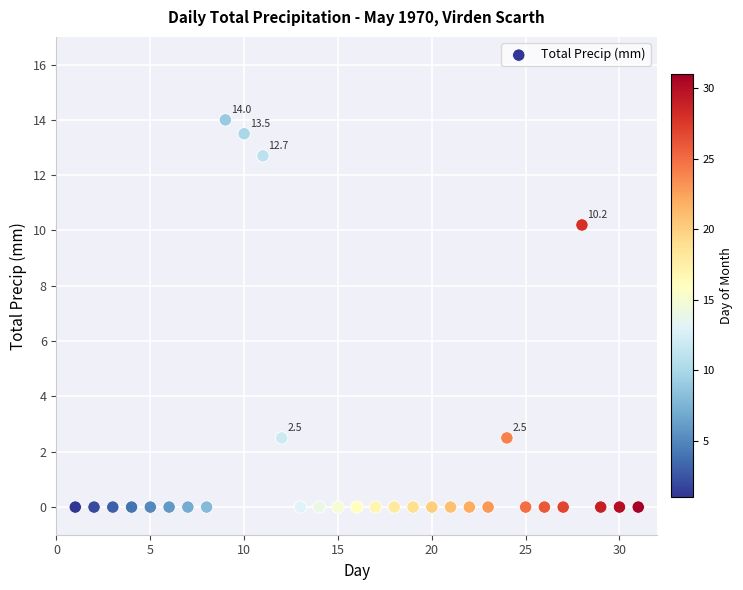

What is the range of X values (max minus min)?

30.0